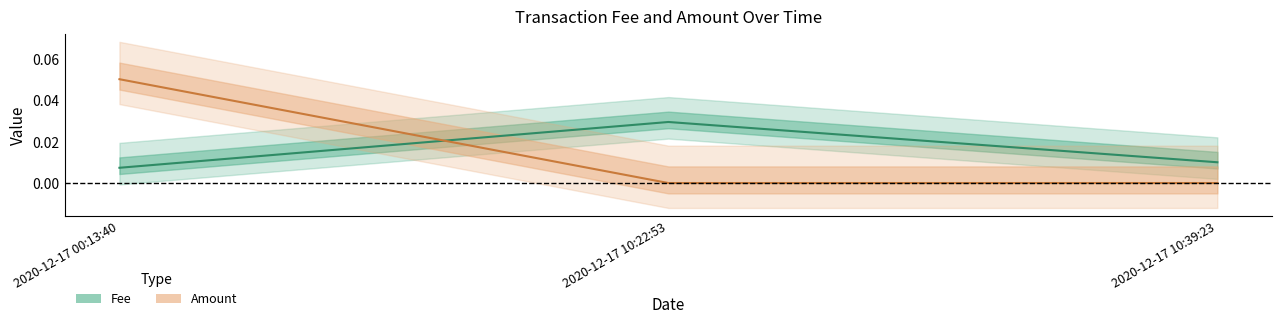

Reading left to right, list all the values displayed in this chart.

Fee: 2020-12-17 00:13:40=0.0	2020-12-17 10:22:53=0.0	2020-12-17 10:39:23=0.0
Amount: 2020-12-17 00:13:40=0.1	2020-12-17 10:22:53=0.0	2020-12-17 10:39:23=0.0